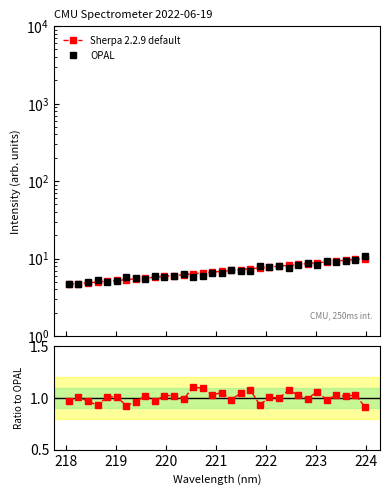

How many lines are shown in the chart?

3